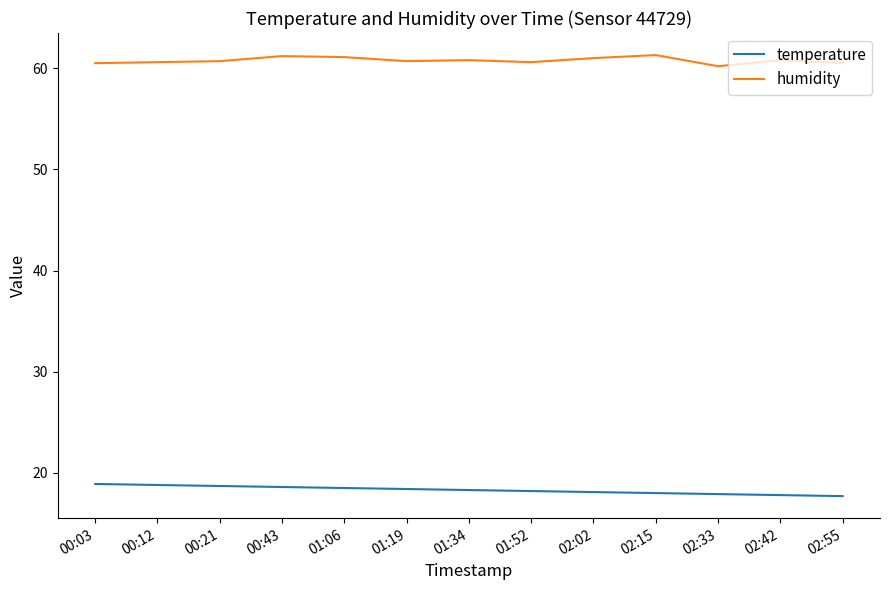

What position from the right is 02:33?

3